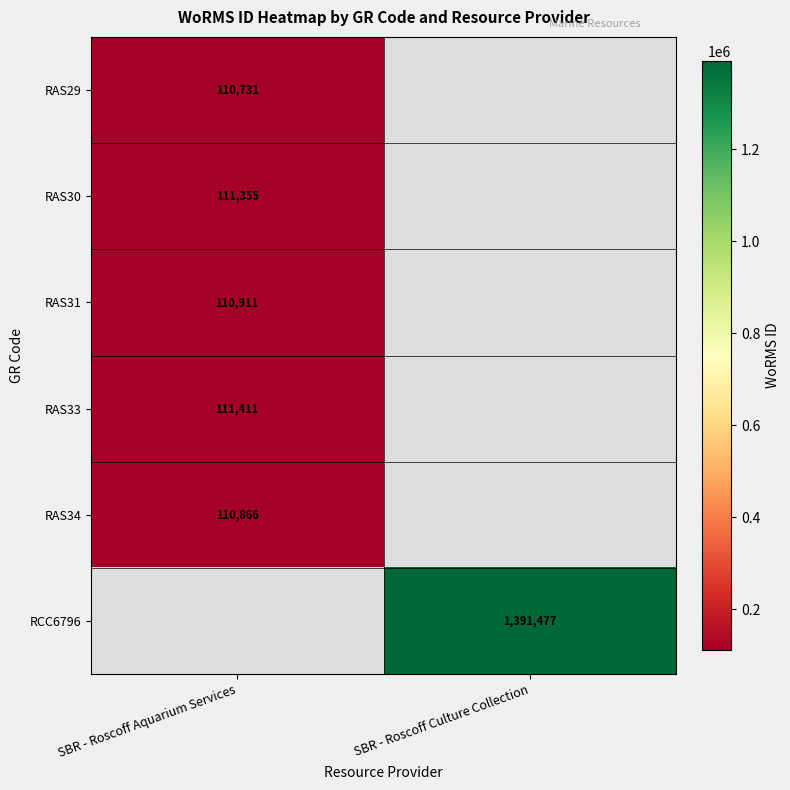

Is it true that RAS34 equals 144461 at SBR - Roscoff Aquarium Services?

False